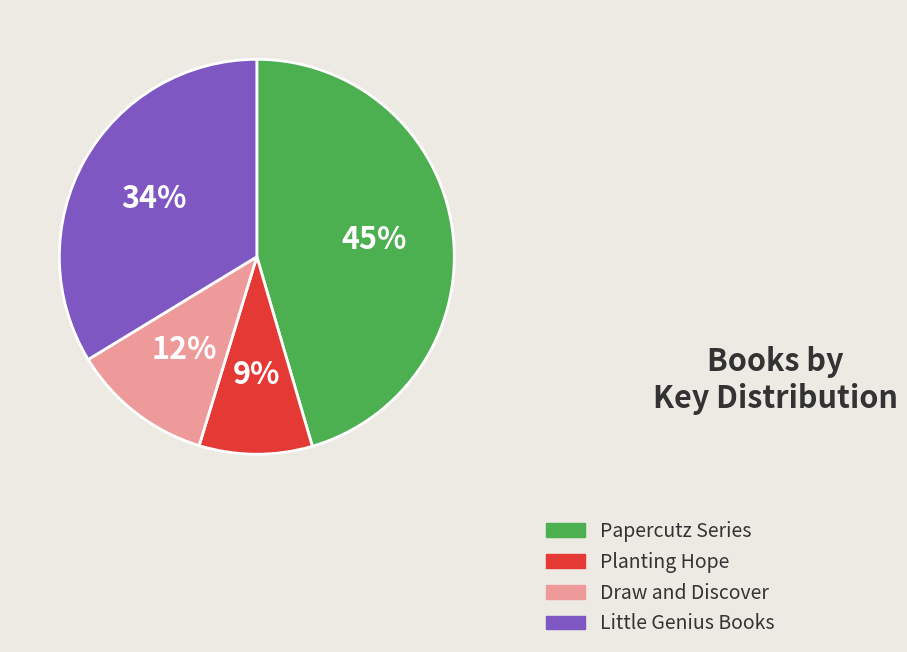

Is the sum of Papercutz Series and Planting Hope greater than half?

Yes